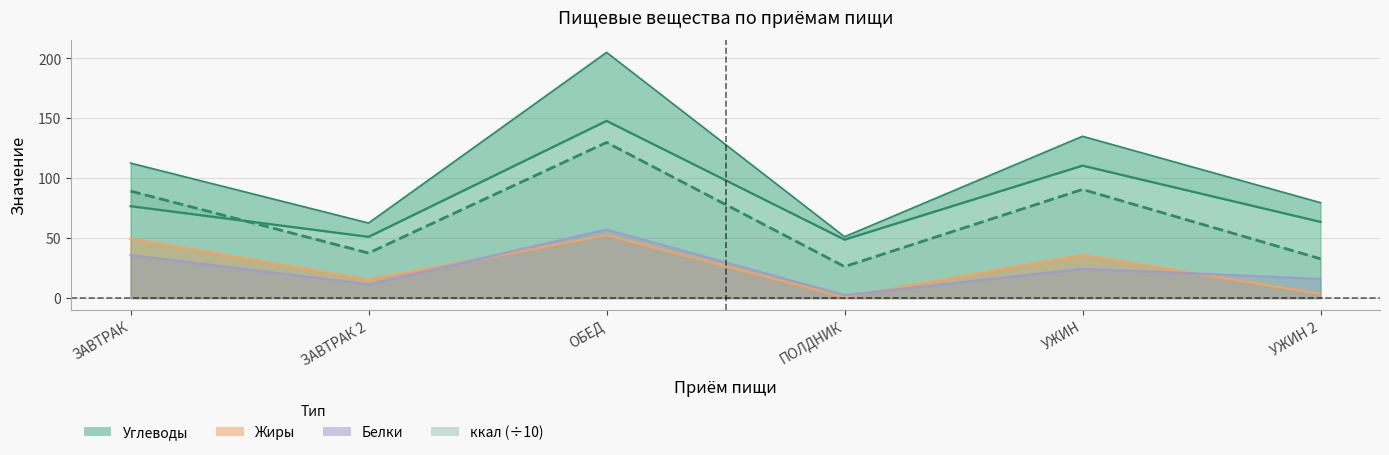

Rank the categories by Углеводы value from lowest to highest.

ПОЛДНИК, ЗАВТРАК 2, УЖИН 2, ЗАВТРАК, УЖИН, ОБЕД